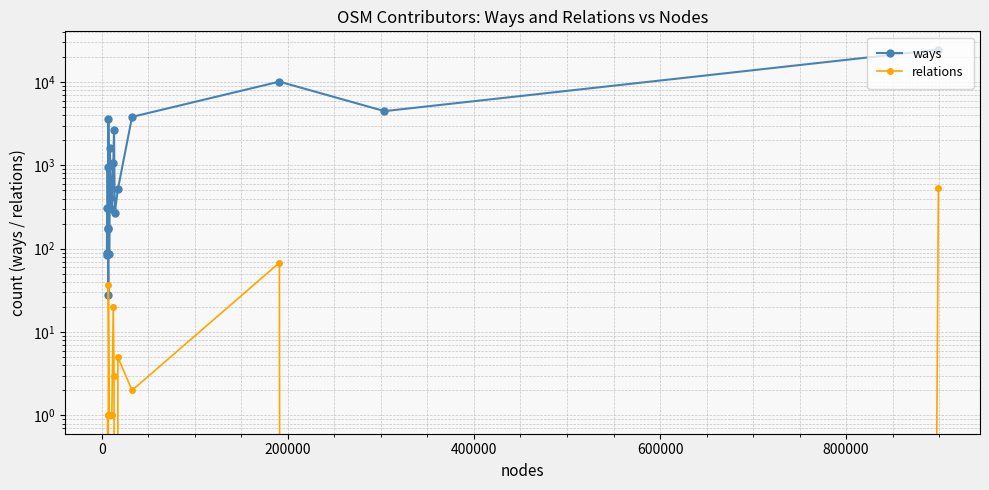

Count the number of data series in this chart.

2